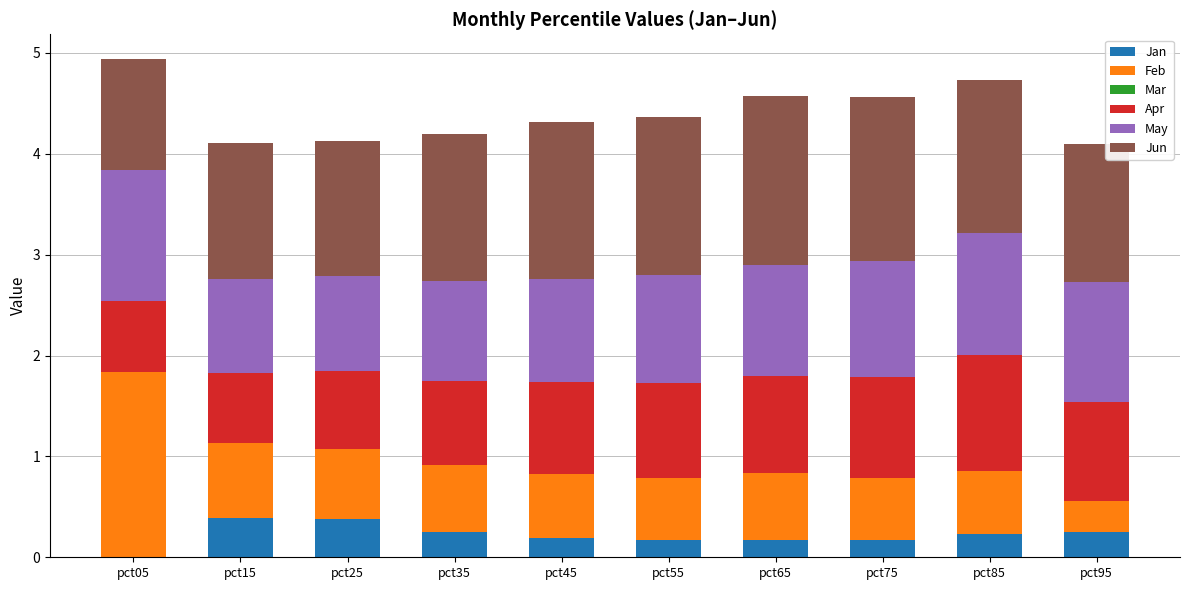

What is the total value across all series at pct15?

4.1